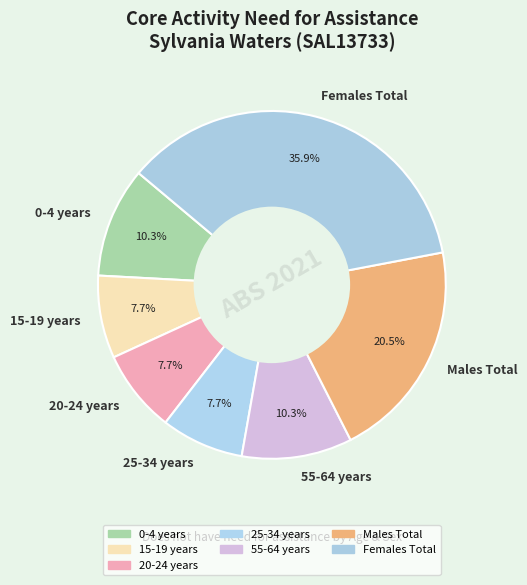

Does 25-34 years represent more than half of the total?

No